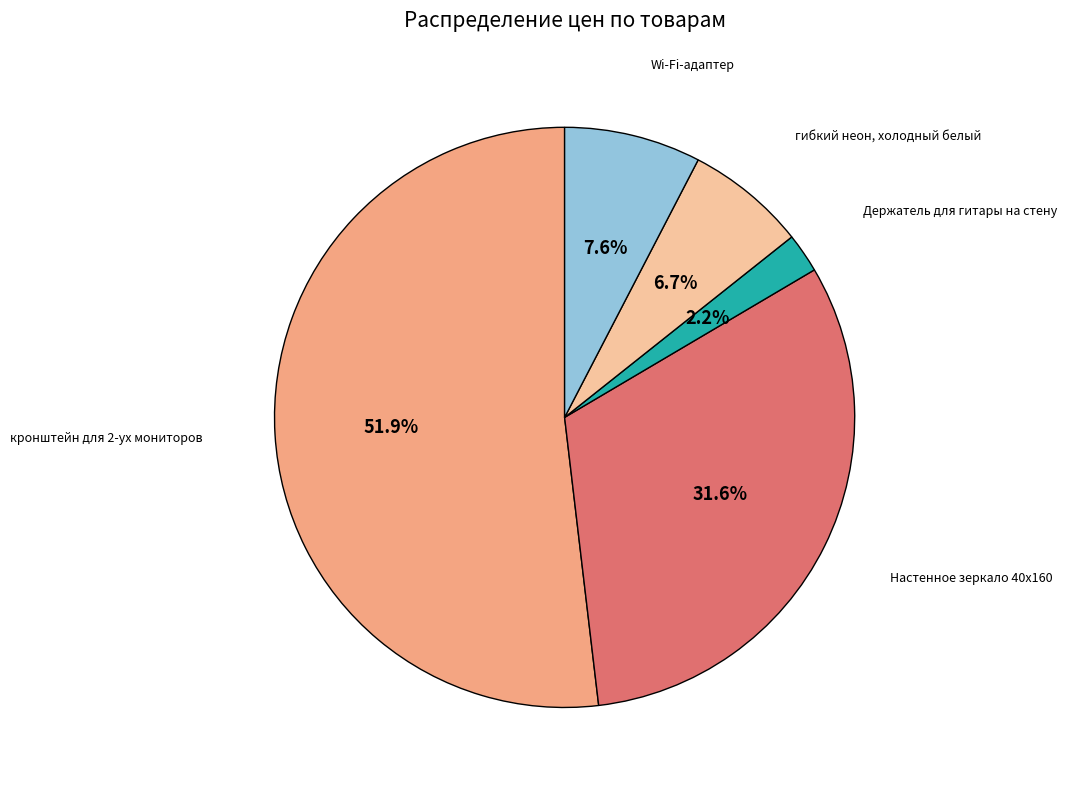

Does any single category account for the majority?

Yes